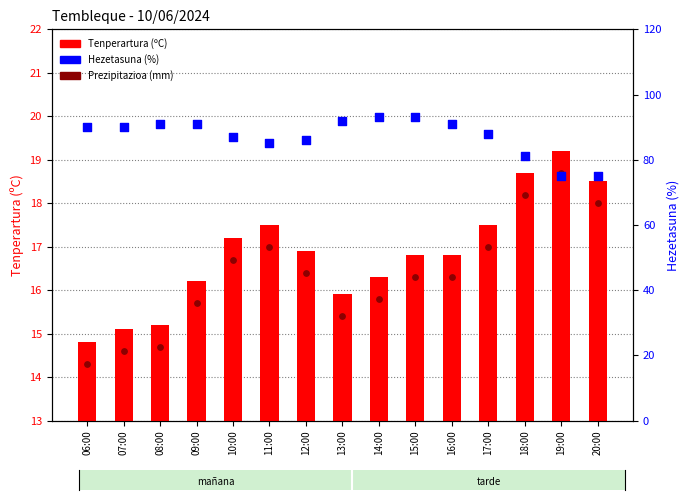

Which series has the widest spread of Y values?

Hezetasuna (%)